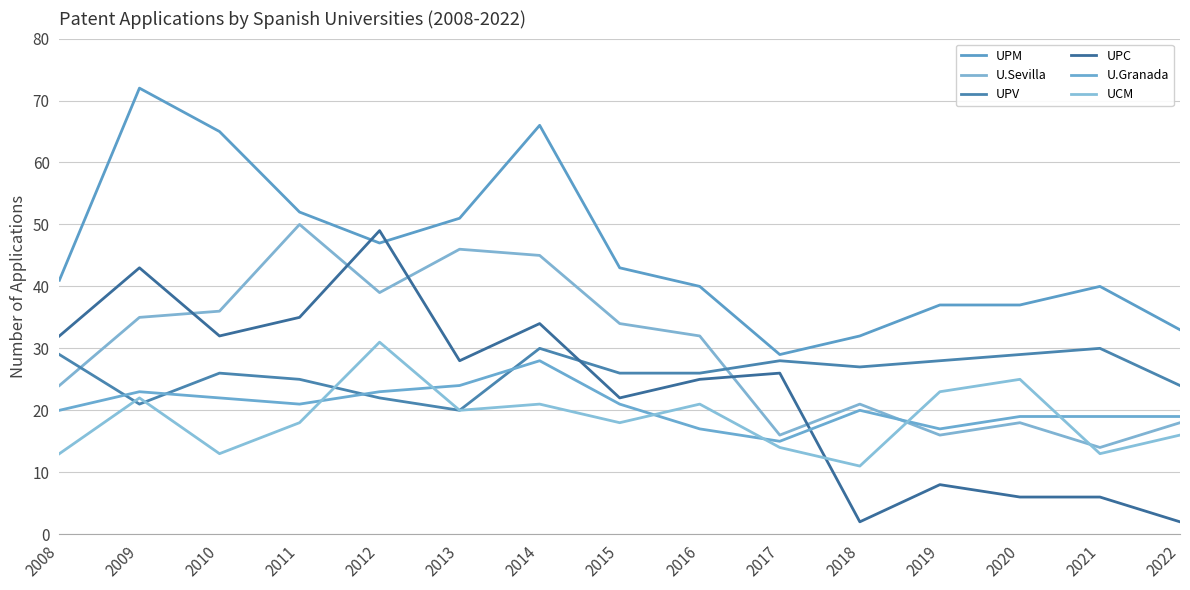

Is this an area chart (filled region under the line)?

No